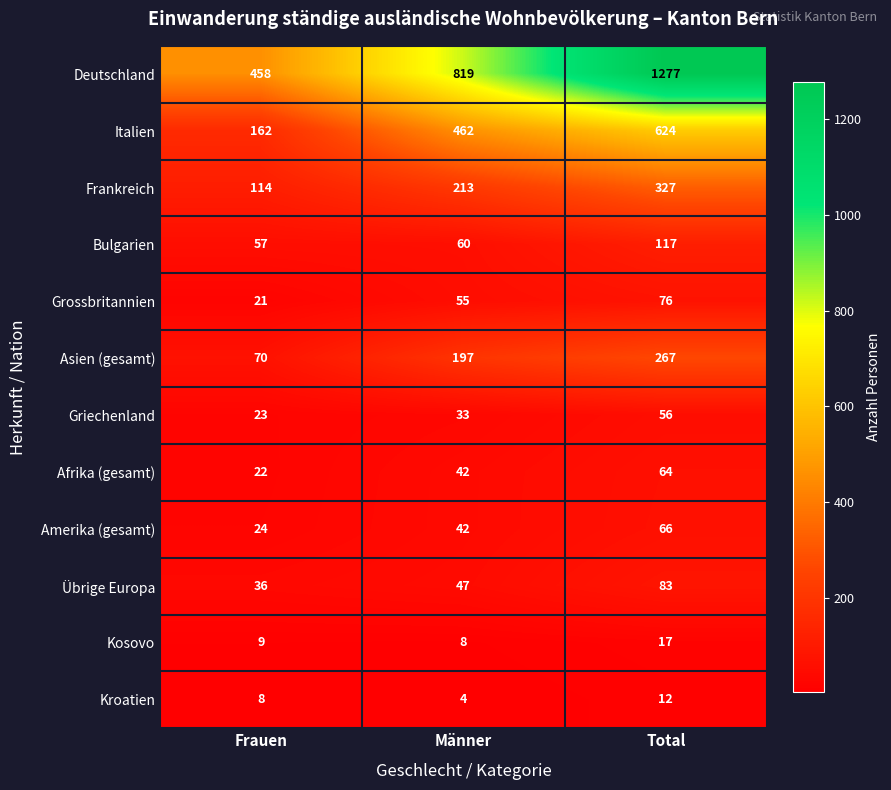

What is the difference between the maximum and second lowest values in the Kosovo series?

8